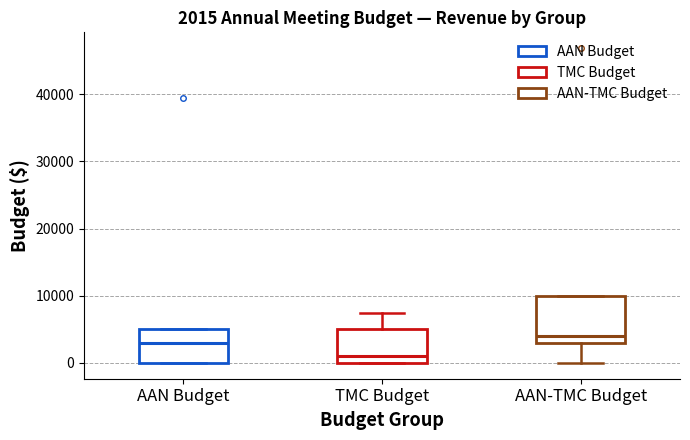

Which box has the lowest median line?

TMC Budget